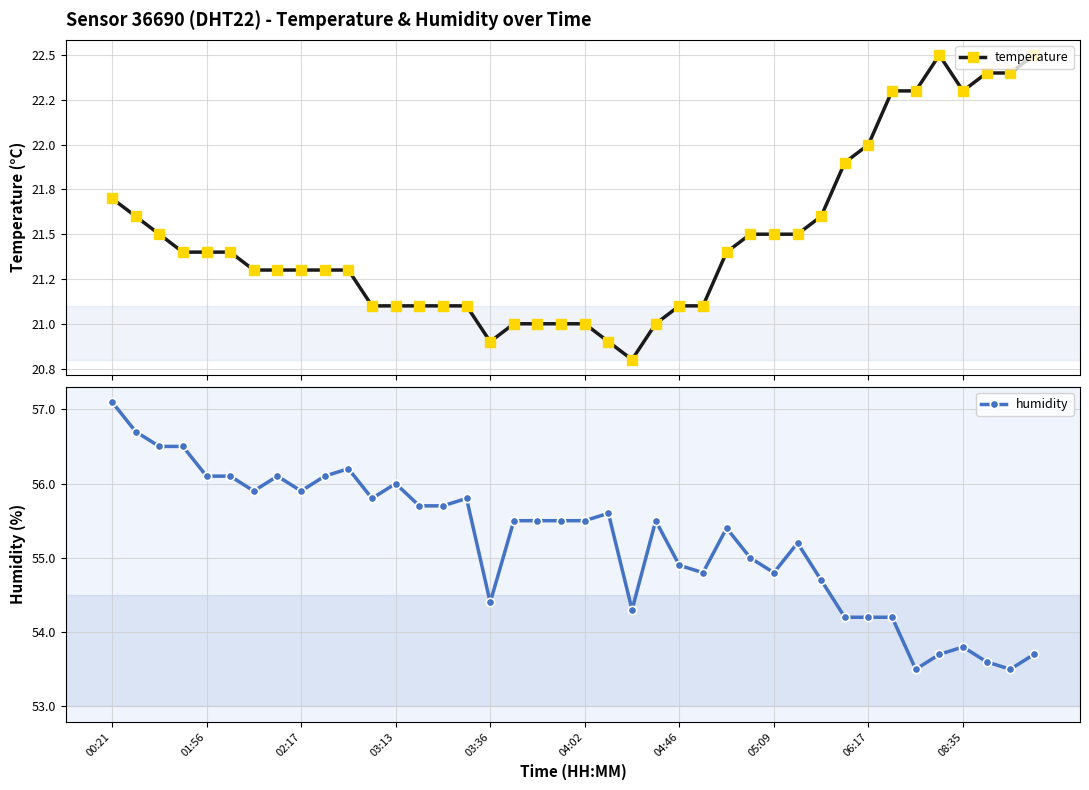

At which label is humidity closest to 55?

27